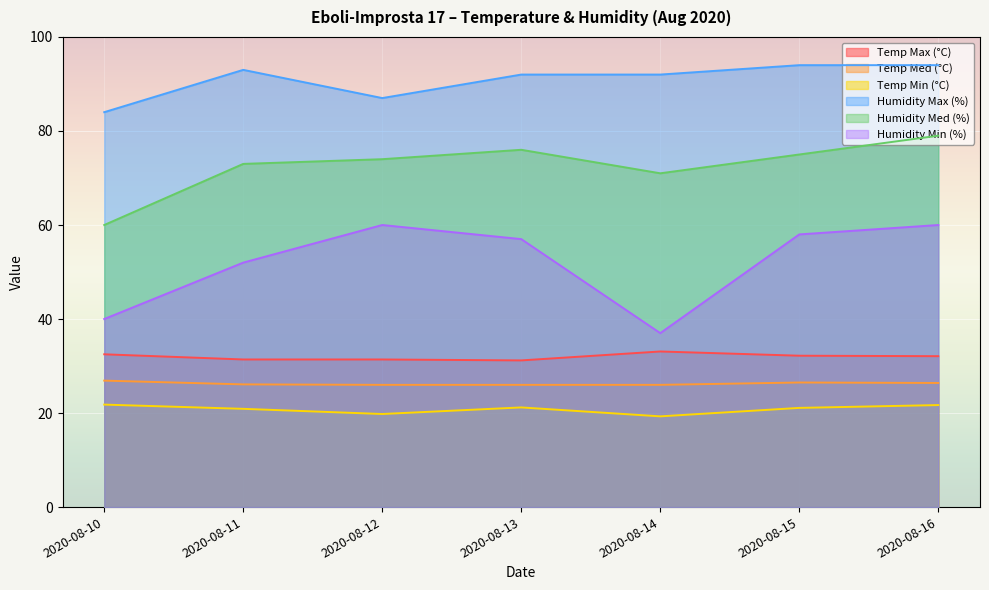

True or false: Temp Med (°C) and Temp Max (°C) cross at least once.

False